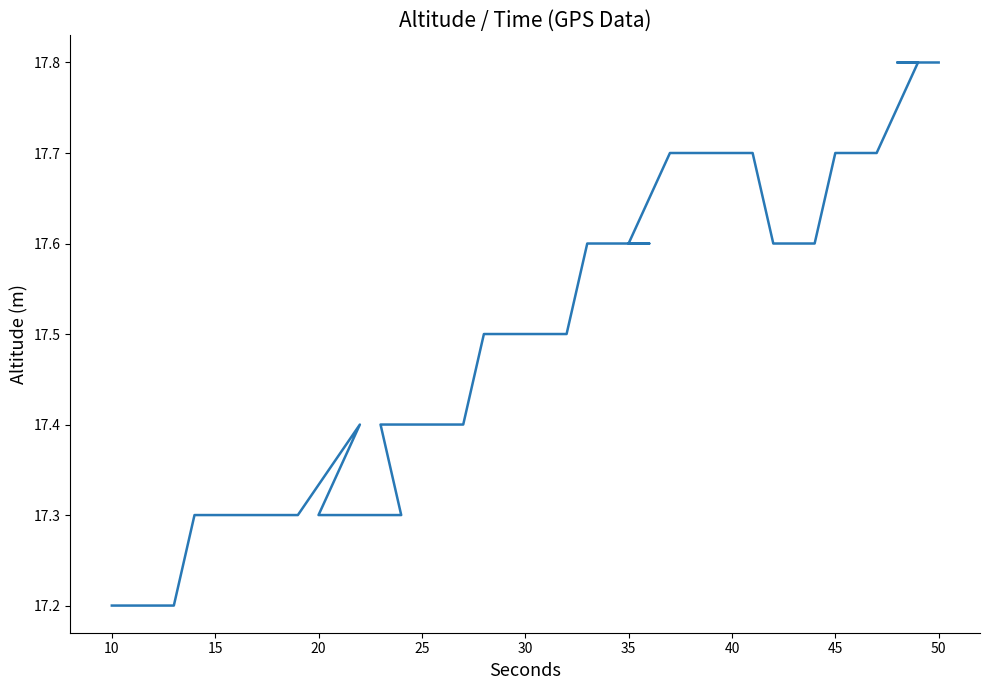

What is the minimum value shown in the chart?

17.2